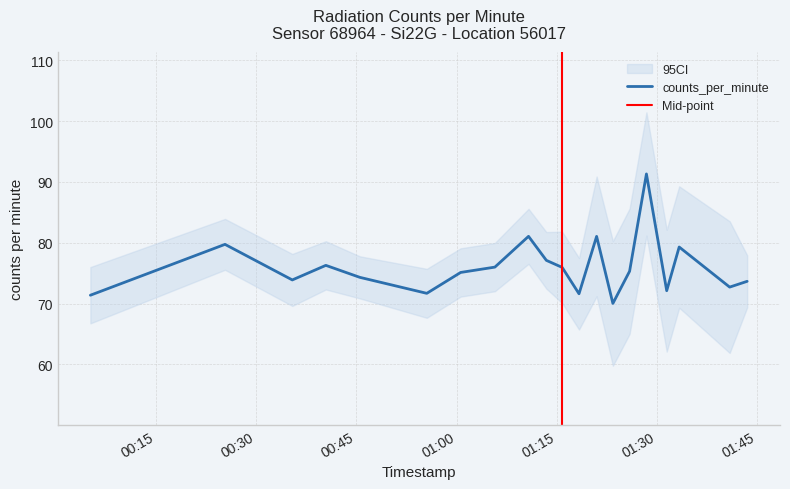

How many interior local valleys (lower than both neighbors) does the data have?

6